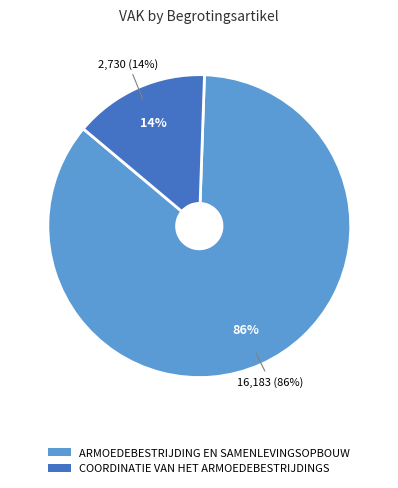

True or false: GB0-1GCI2CB-WT accounts for 24% of the total.

False